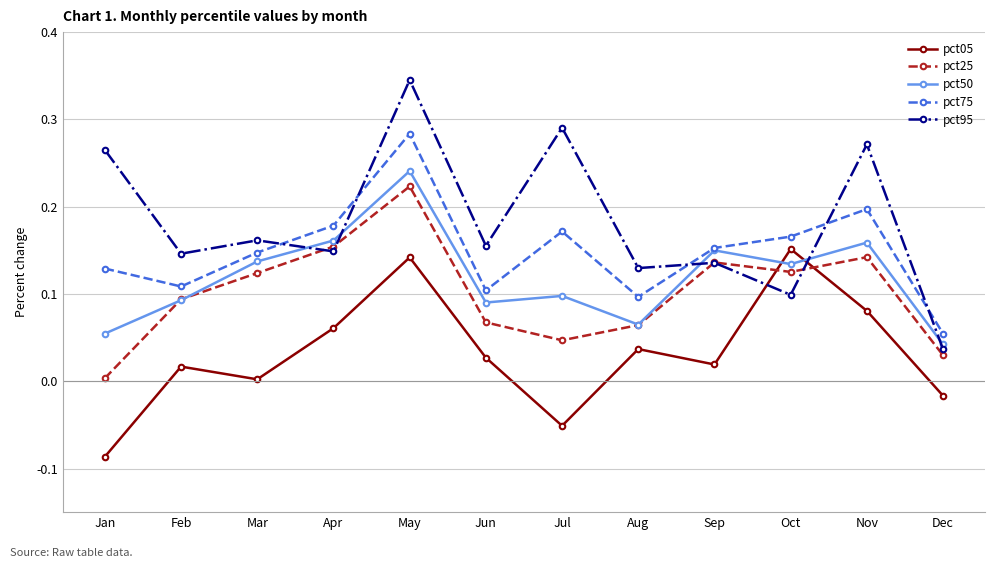

At how many categories does at least one series exceed 0?

12